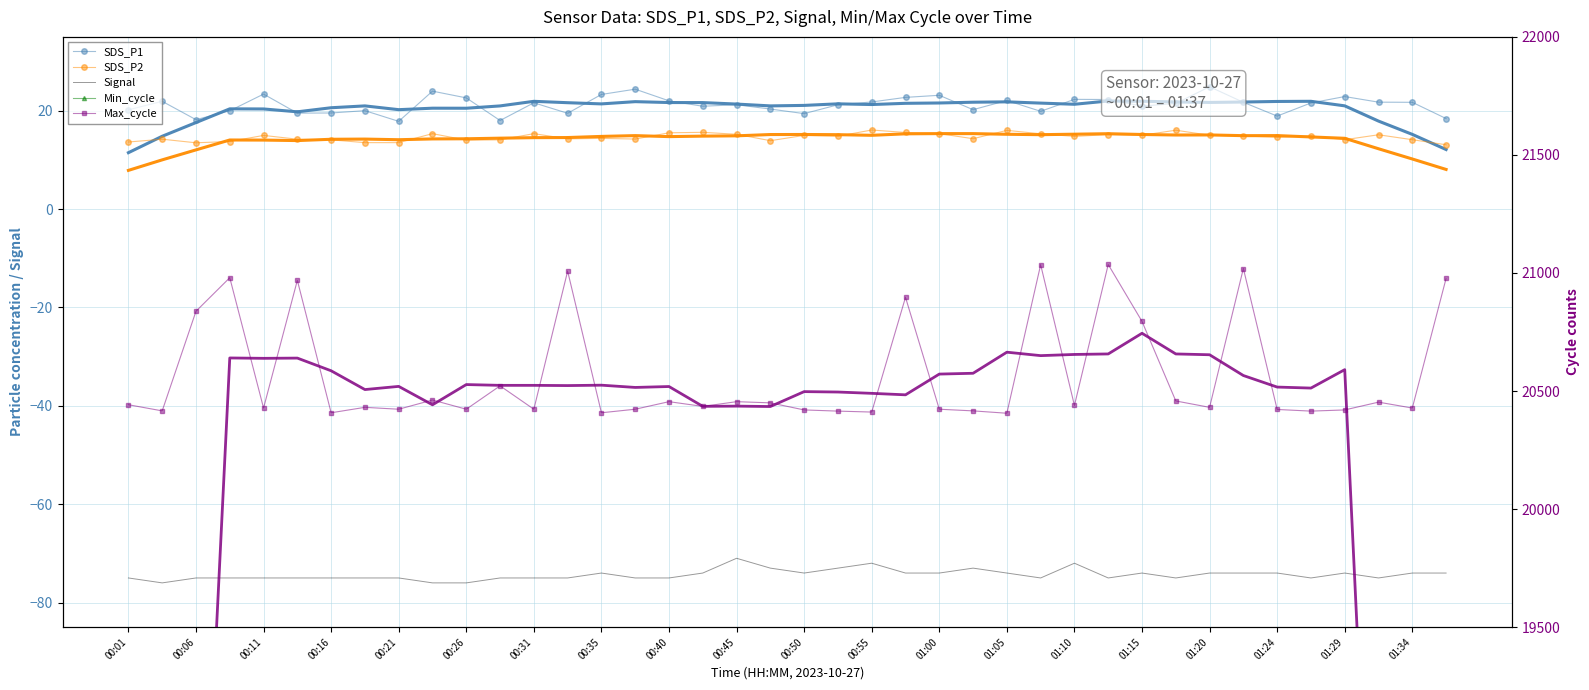

True or false: SDS_P1 and SDS_P2 intersect in this chart.

False